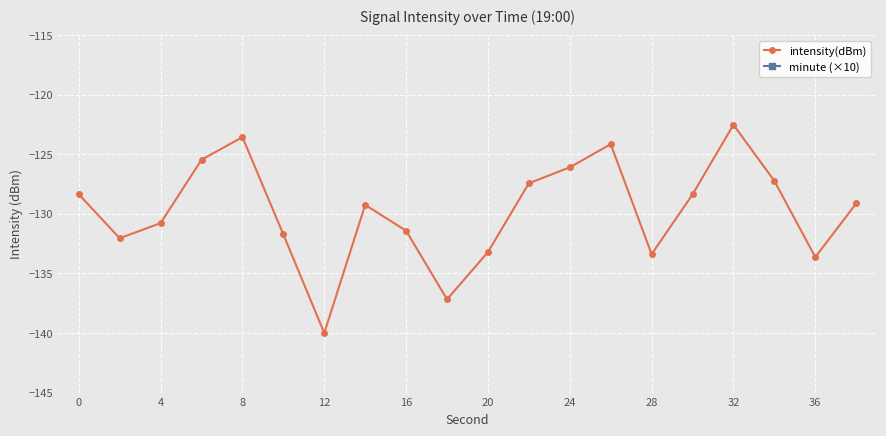

What are all the series names shown in the legend?

intensity(dBm), minute (×10)